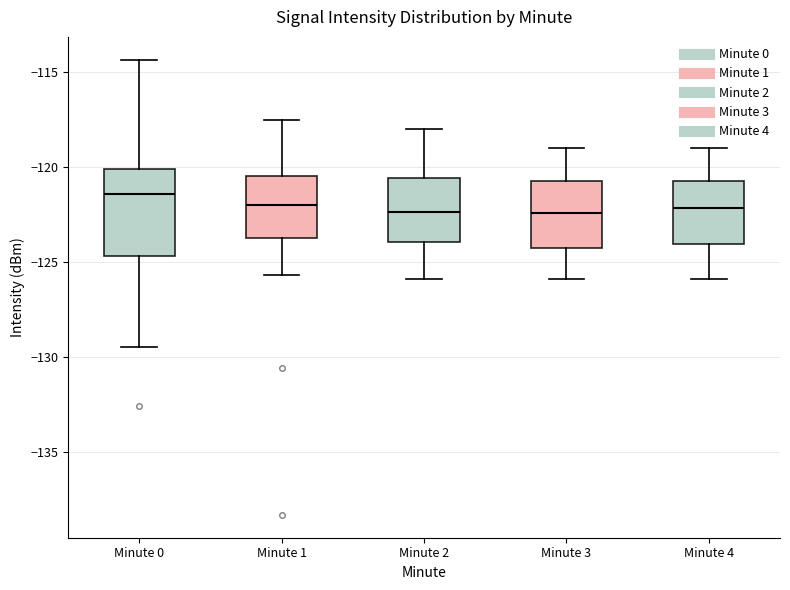

Reading left to right, read every box against the y-axis: the position of its median line, the range the box covers, and the ends of its whiskers. The values are not printed on the chart, so give them approximately, as read against the axis.

Minute 0: median -121.5, box -124.5 to -120.0, whiskers -129.5 to -114.5
Minute 1: median -122.0, box -123.5 to -120.5, whiskers -125.5 to -117.5
Minute 2: median -122.5, box -124.0 to -120.5, whiskers -126.0 to -118.0
Minute 3: median -122.5, box -124.5 to -120.5, whiskers -126.0 to -119.0
Minute 4: median -122.0, box -124.0 to -120.5, whiskers -126.0 to -119.0